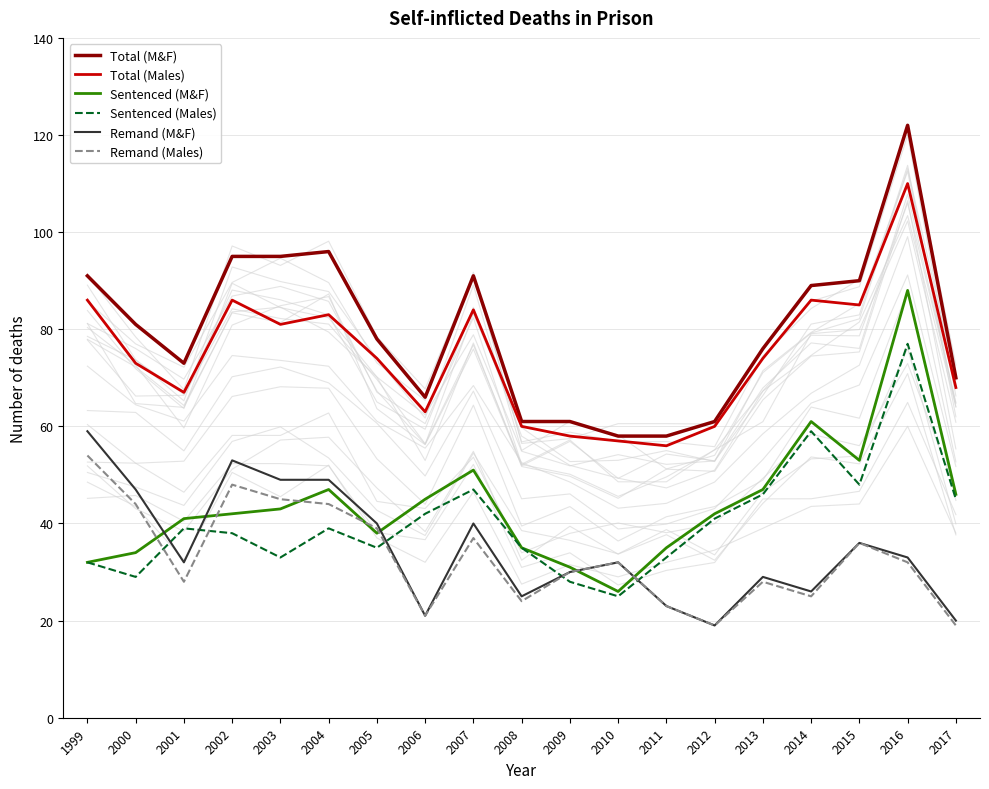

The value of Sentenced (M&F) at 2001 is 41. True or false?

True